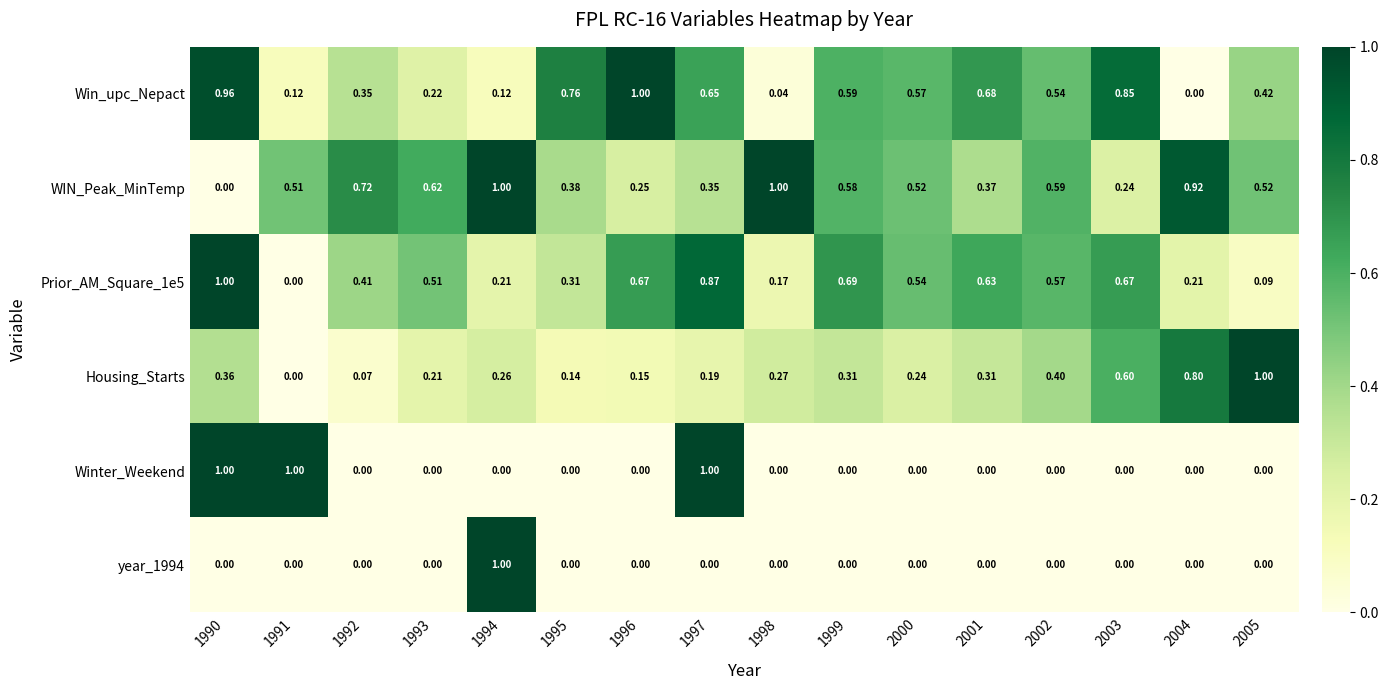

Between 1999 and 2003, which series saw the biggest shift?

WIN_Peak_MinTemp